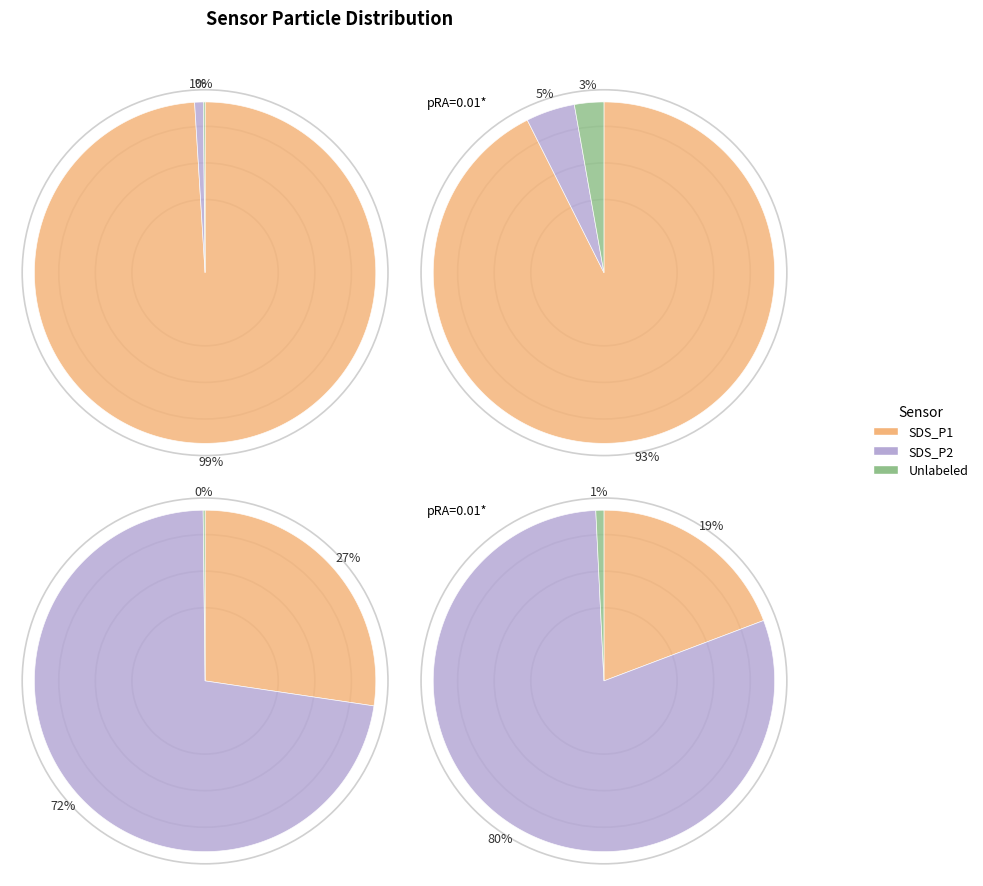

Between 23 and 32, which series saw the biggest shift?

SDS_P1